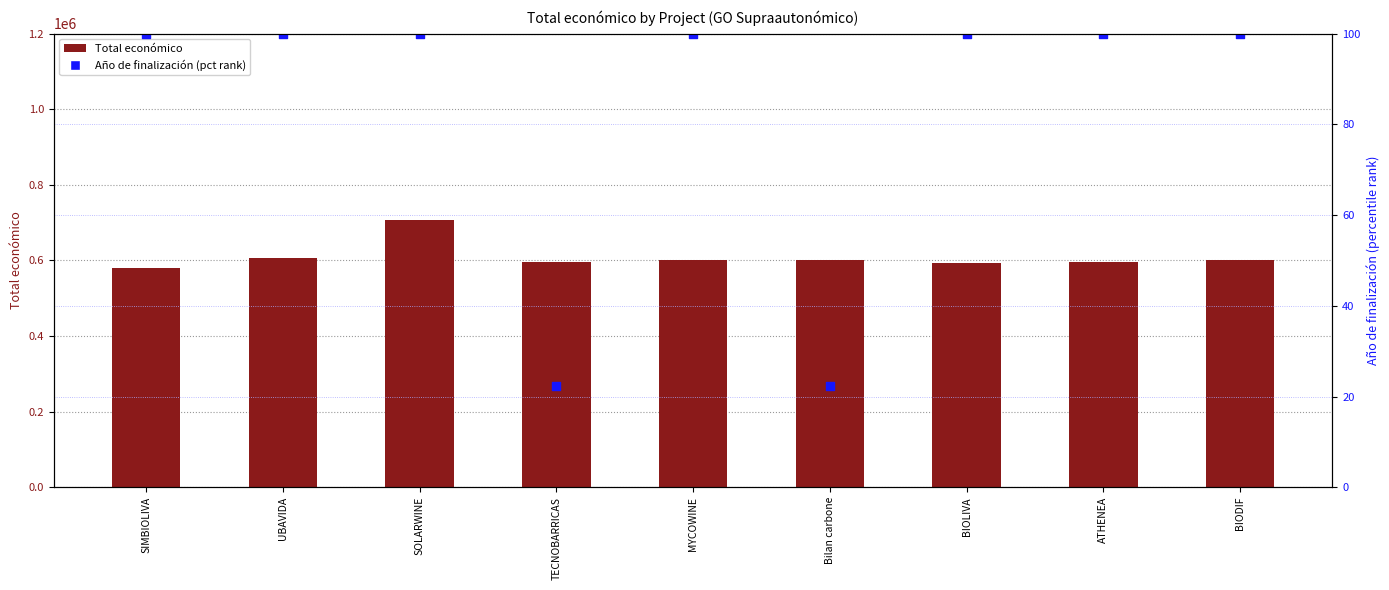

Which series contains the highest Y value?

Total económico